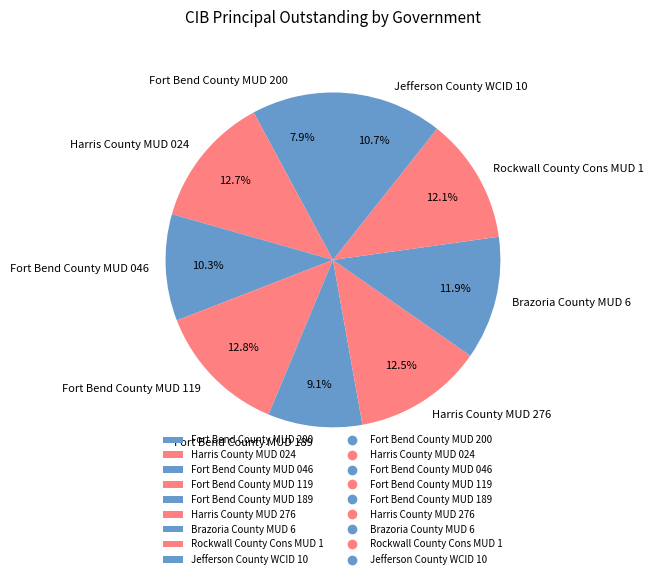

Does any single category account for the majority?

No